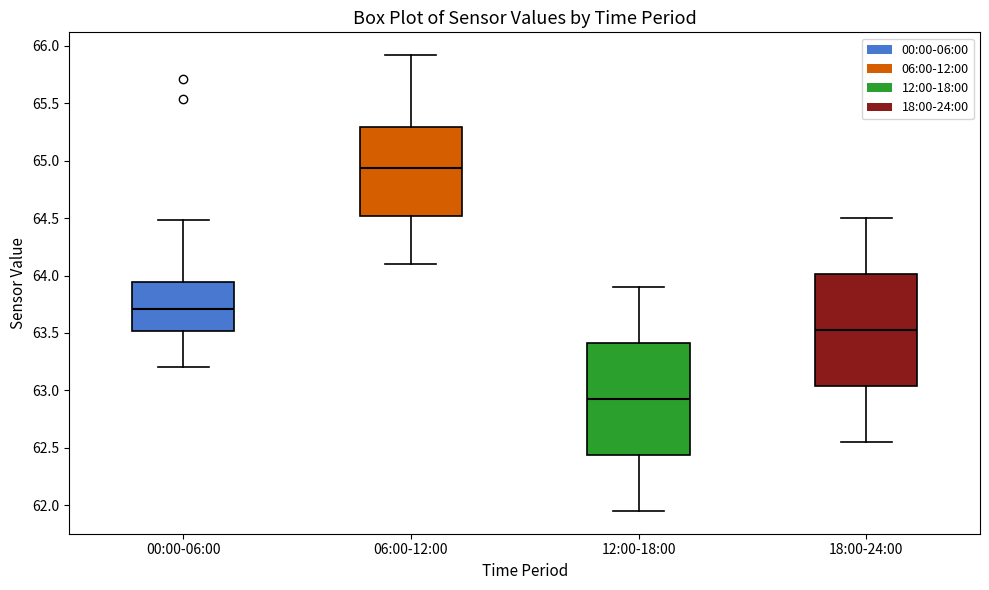

Which box's median line is the highest?

06:00-12:00